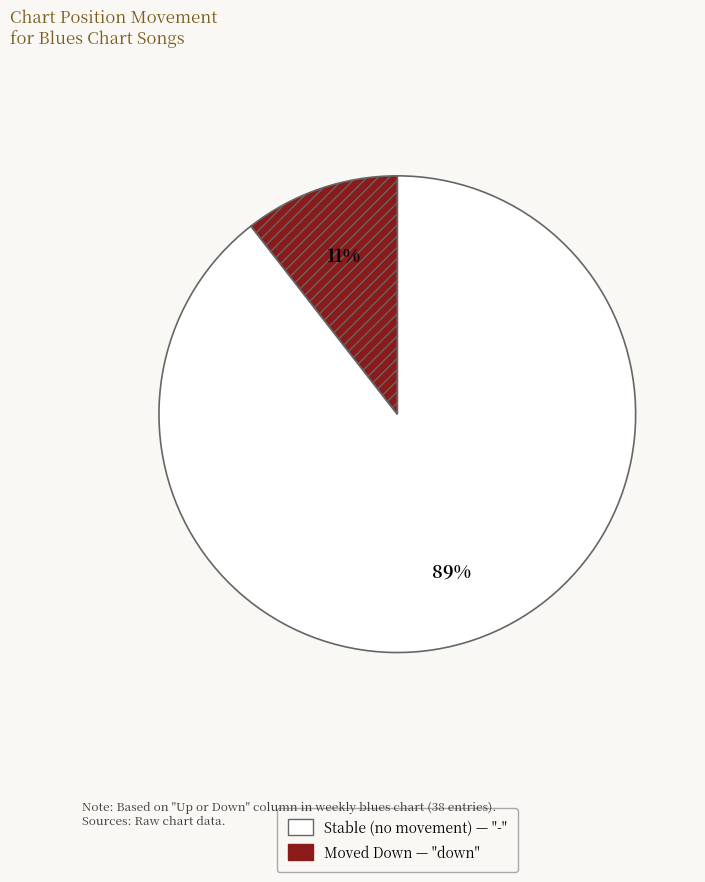

Is there a majority slice in this chart?

Yes